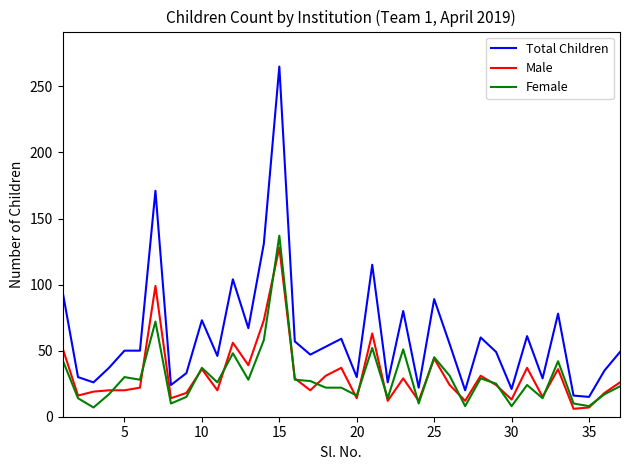

What is the lowest value of the Female series?

7